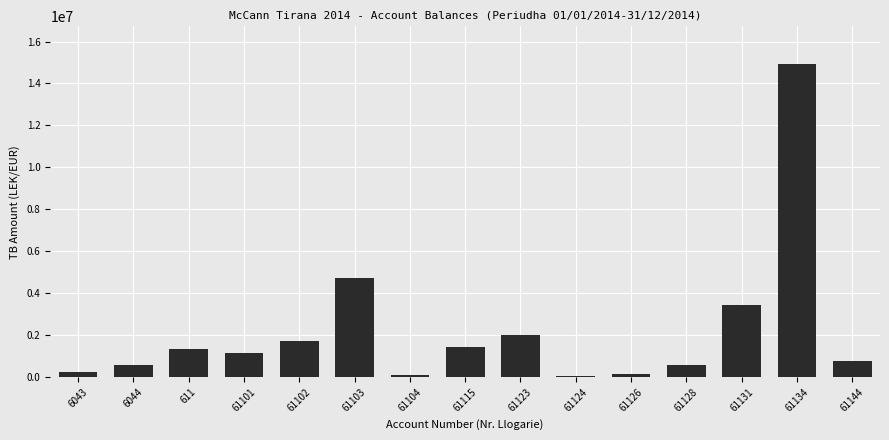

What is the approximate value at 61115?

1434003.2